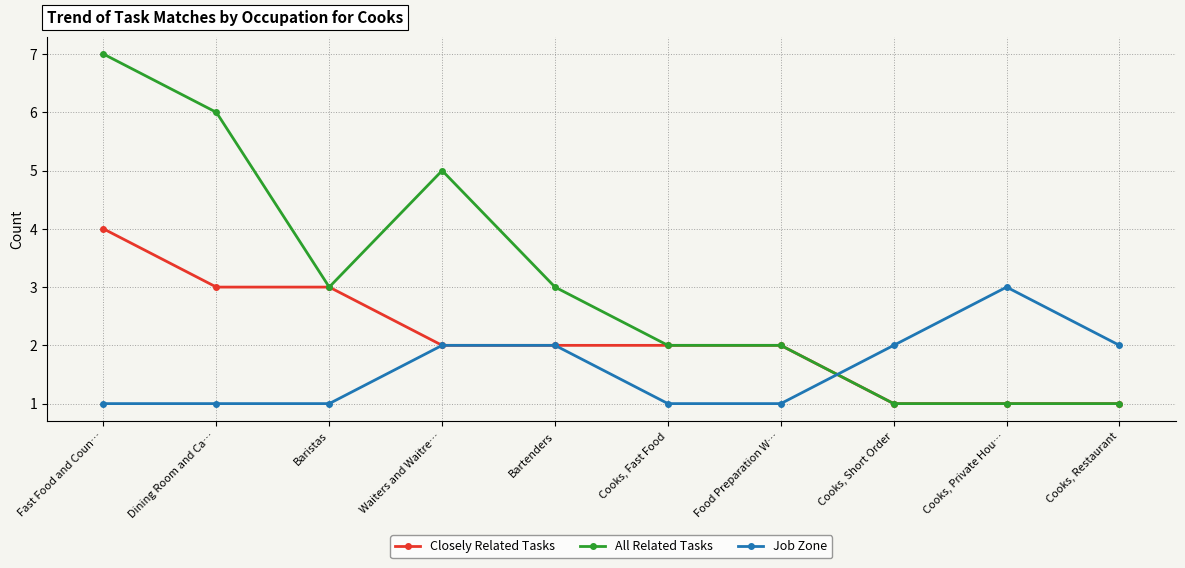

Rank the series by their maximum value, from lowest to highest.

Job Zone, Closely Related Tasks, All Related Tasks